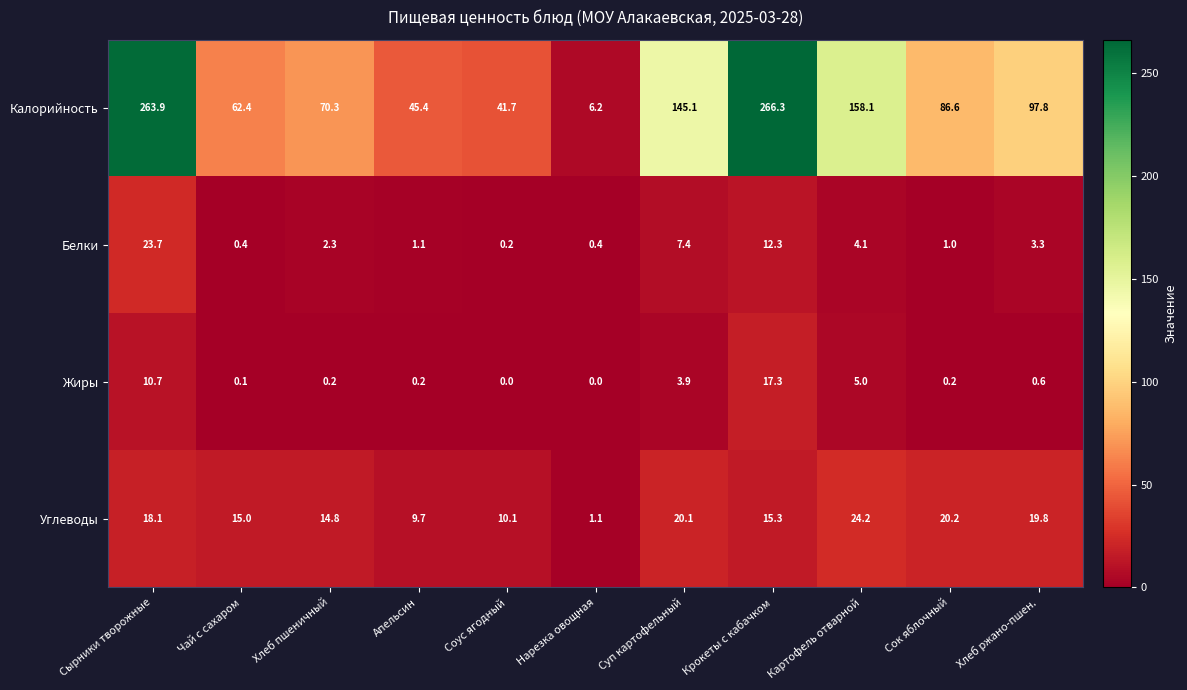

What is the spread (max minus min) of values at Крокеты с кабачком?

254.0